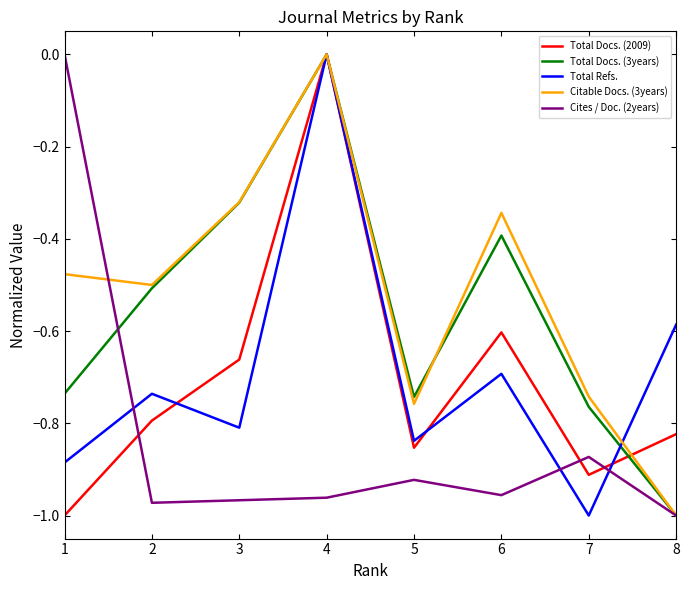

Which category has the lowest value in the Citable Docs. (3years) series?

8